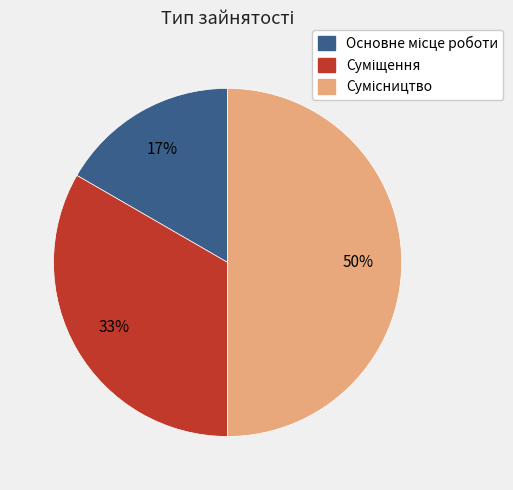

To the nearest percent, what is the difference between the largest and smallest slice percentages?

33%